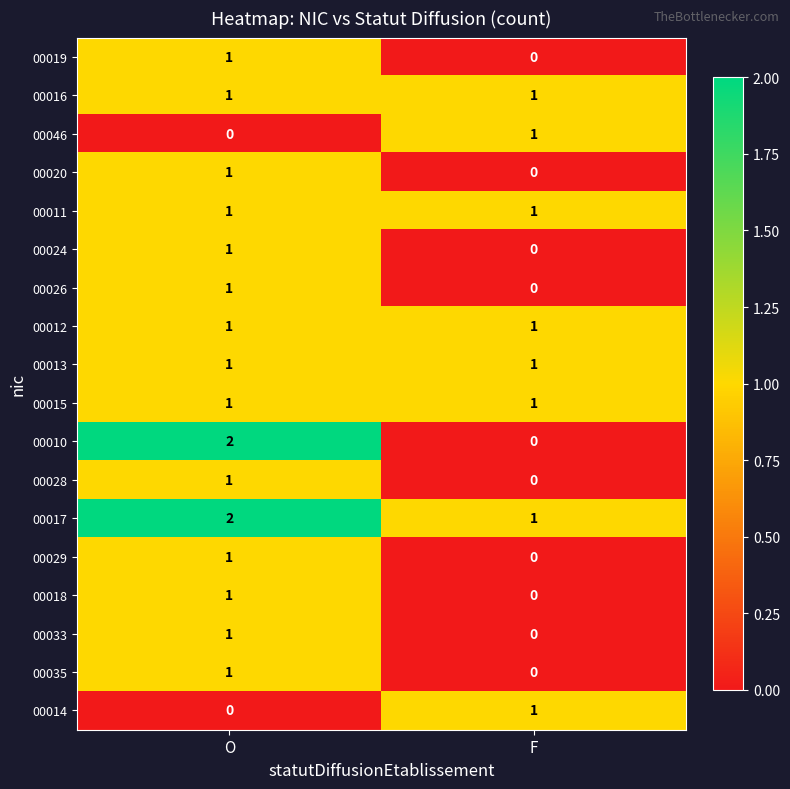

How many distinct data groups are displayed?

18